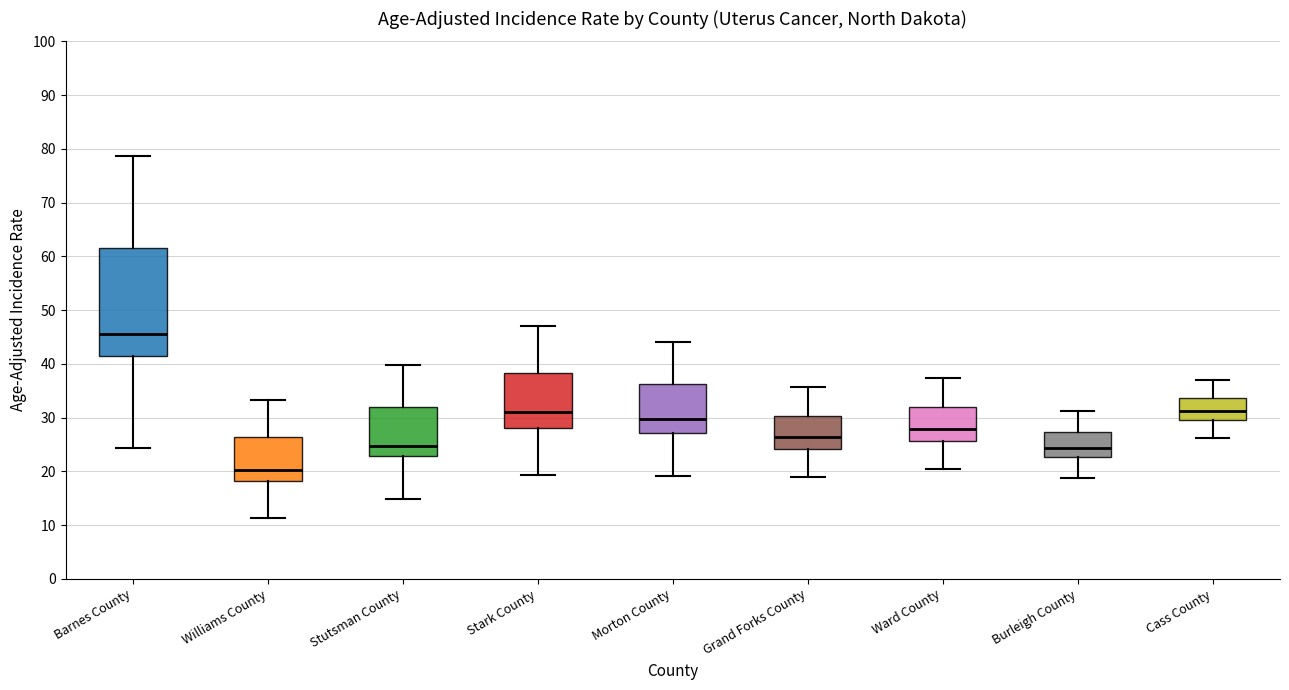

Comparing the boxes themselves (not the whiskers), which one is the tallest?

Barnes County